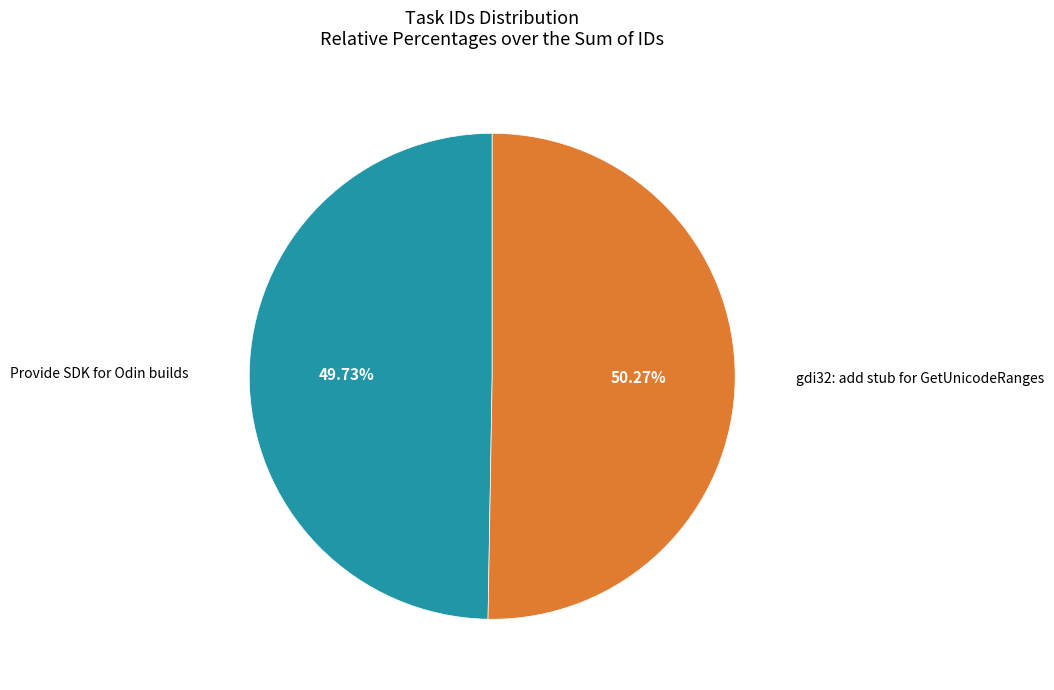

Is there a majority slice in this chart?

Yes